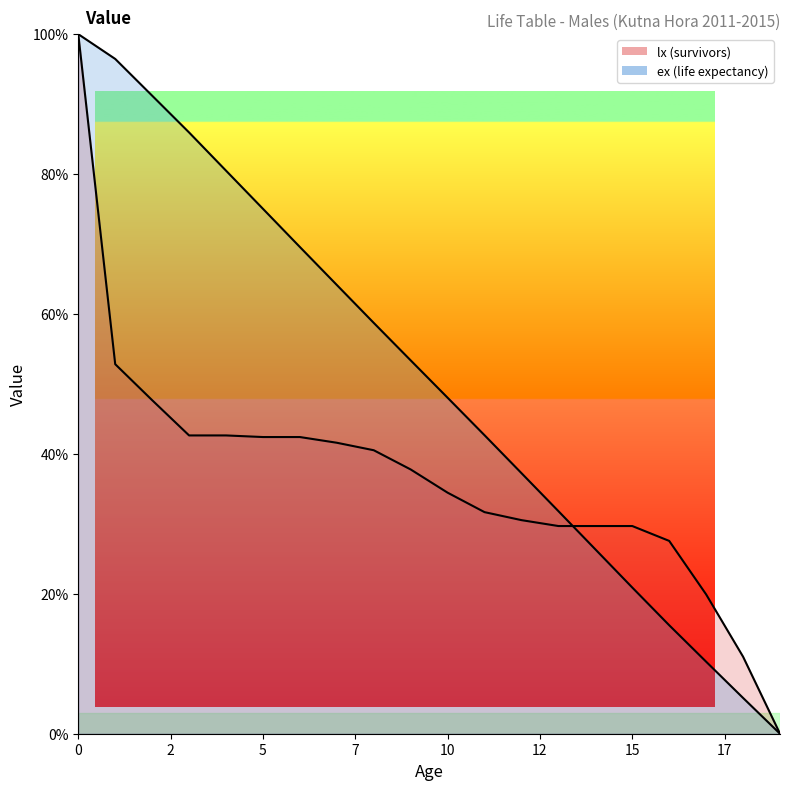

Count the number of data series in this chart.

2